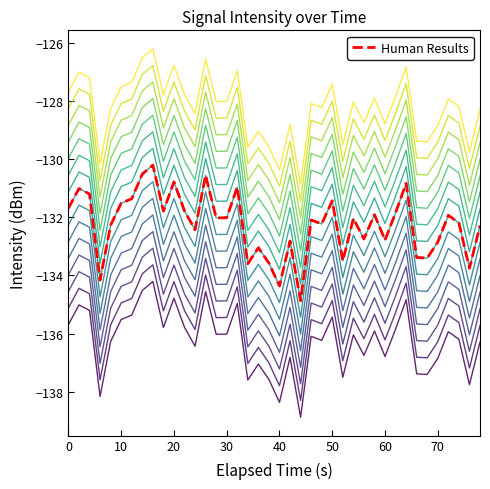

Does the chart display data point markers on the line(s)?

No